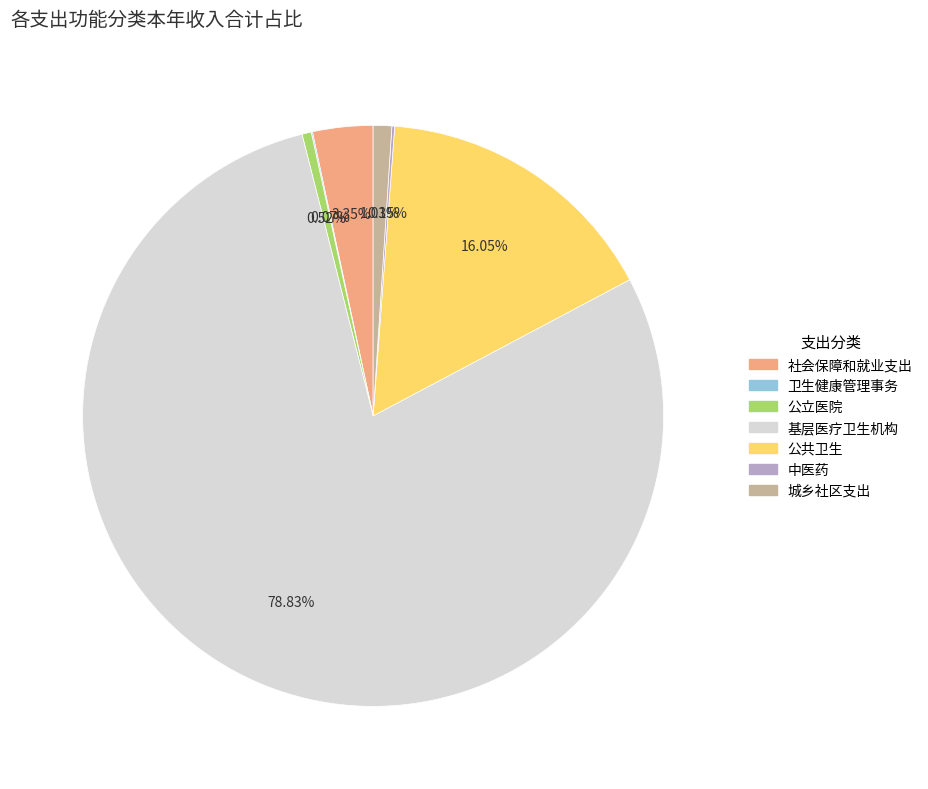

Is the sum of 基层医疗卫生机构 and 社会保障和就业支出 greater than half?

Yes